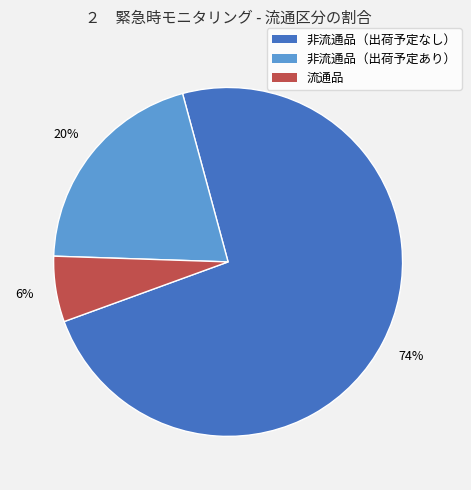

To the nearest percent, what is the difference between the largest and smallest slice percentages?

68%